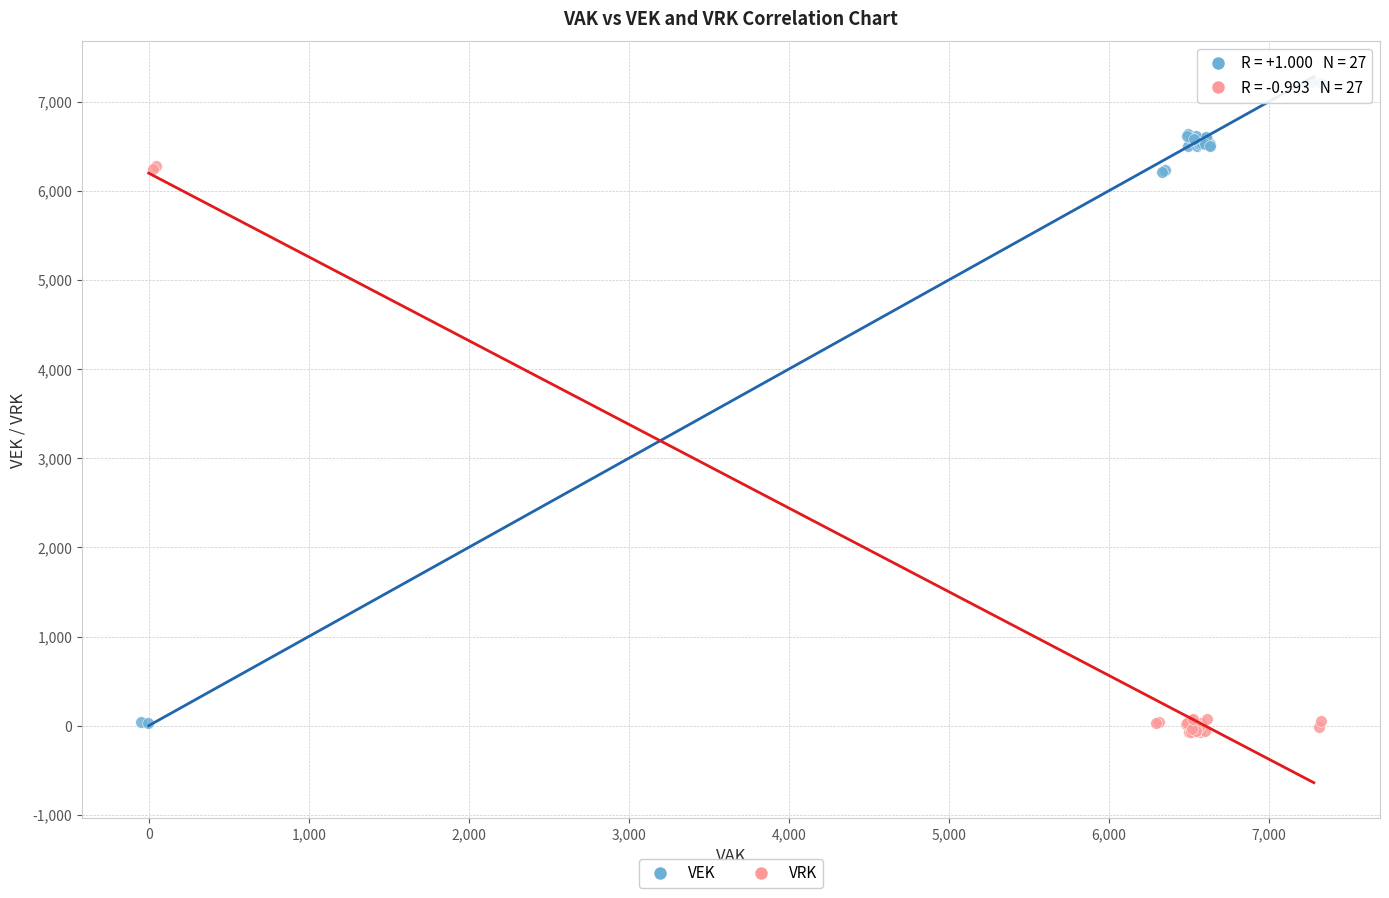

Which series has the widest spread of Y values?

VEK